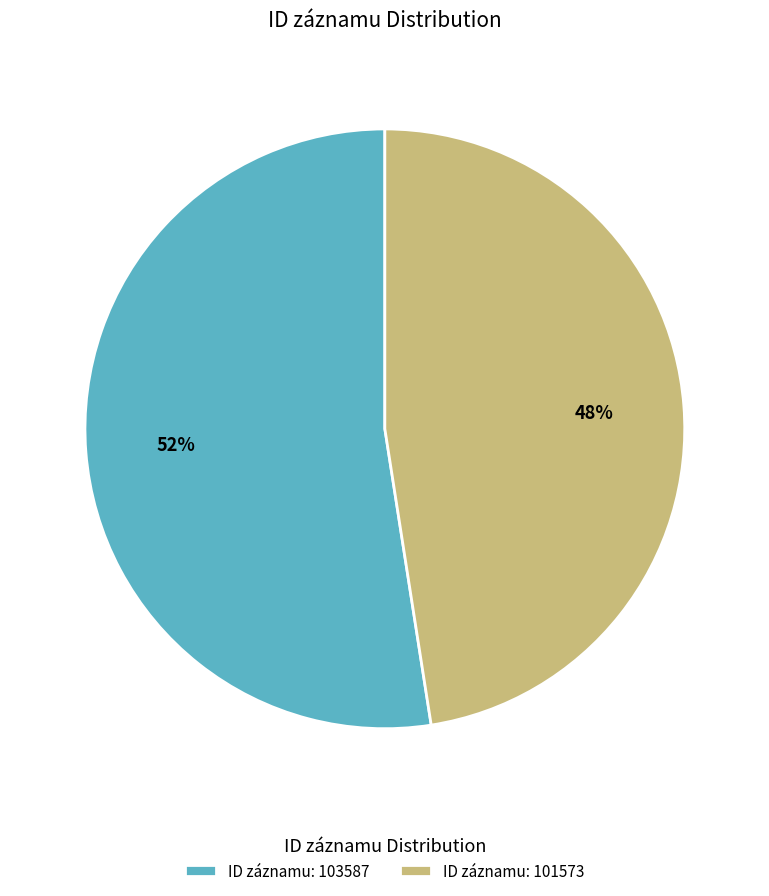

What is the majority slice?

ID záznamu: 103587